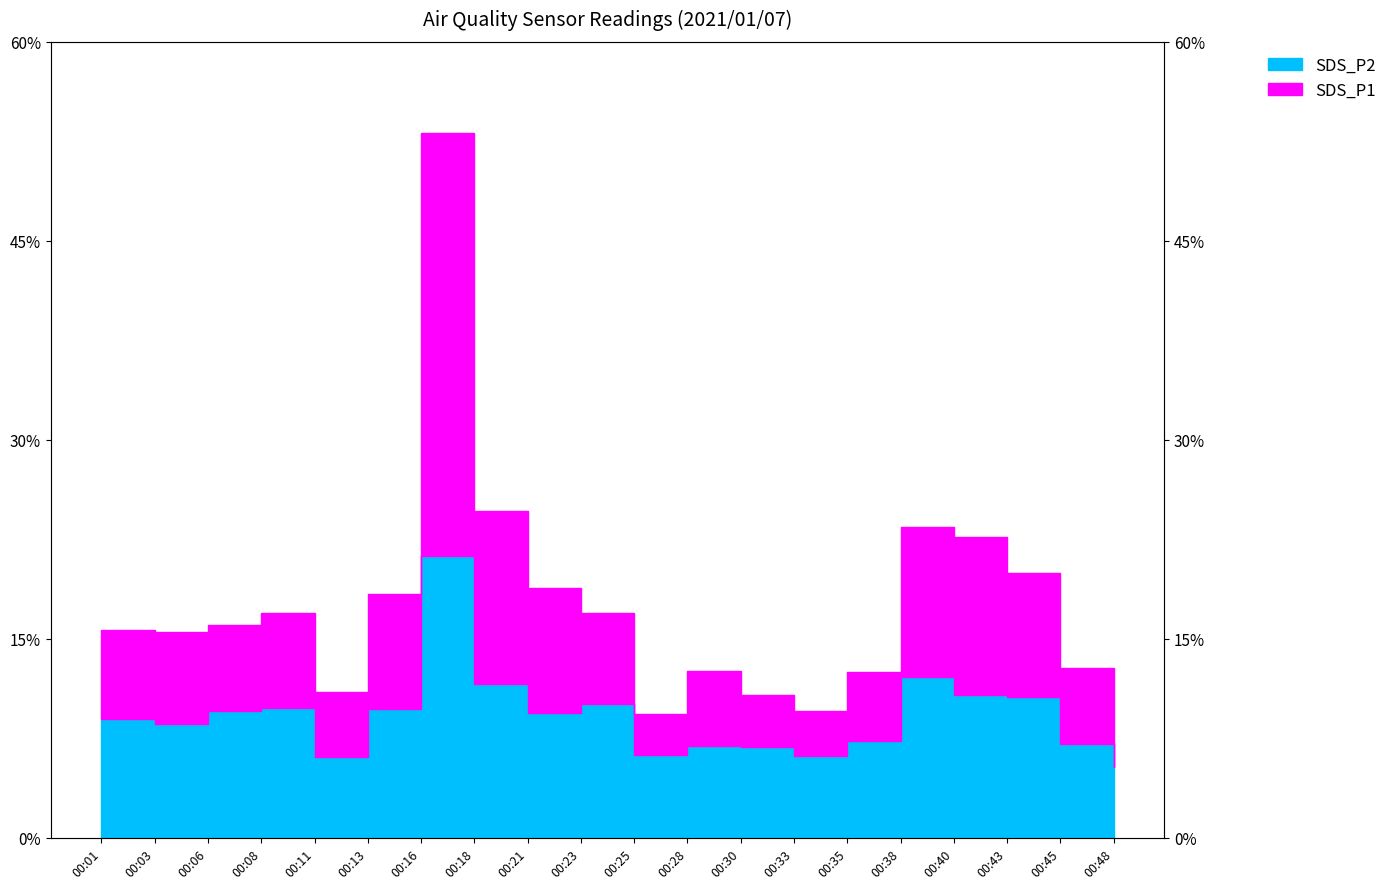

List the series in order of their overall mean, highest first.

SDS_P1, SDS_P2